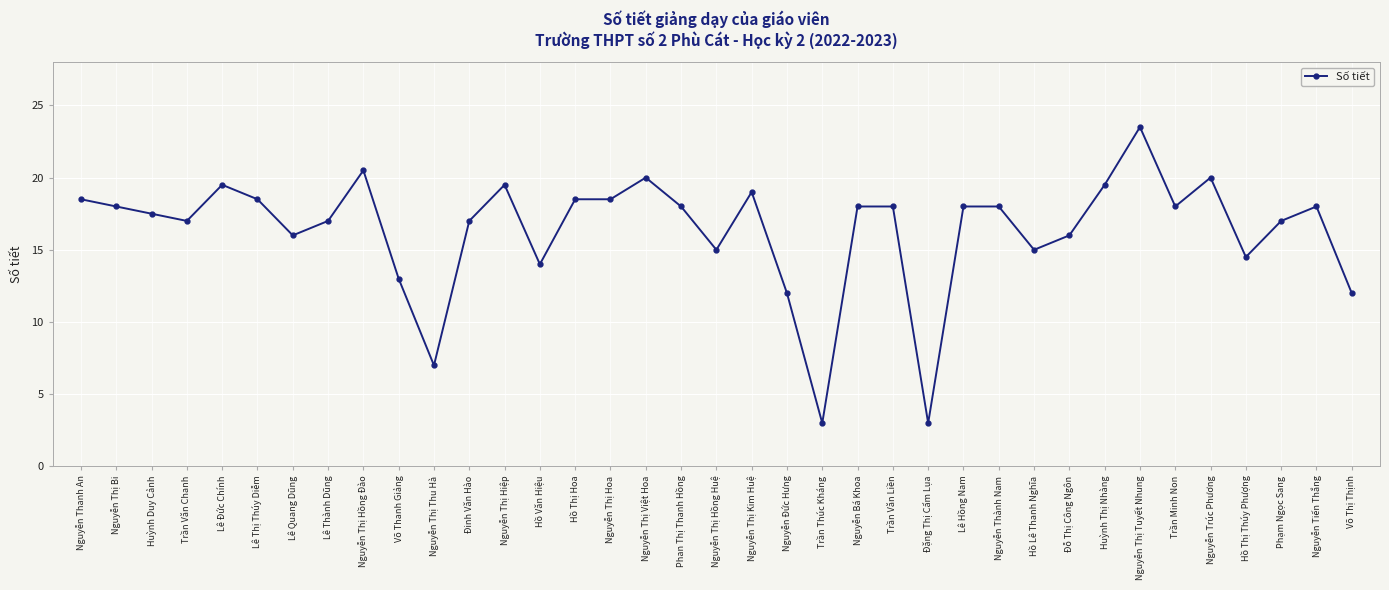

The value at Nguyễn Thị Kim Huệ is 7.2. True or false?

False